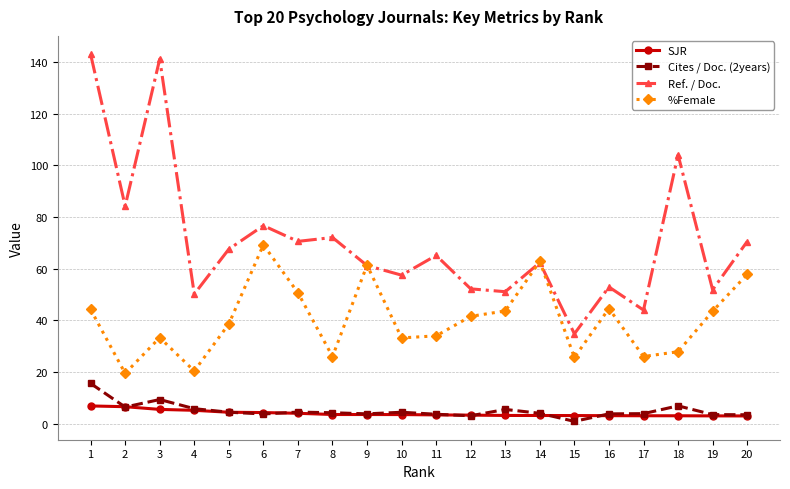

True or false: Cites / Doc. (2years) and Ref. / Doc. cross at least once.

False